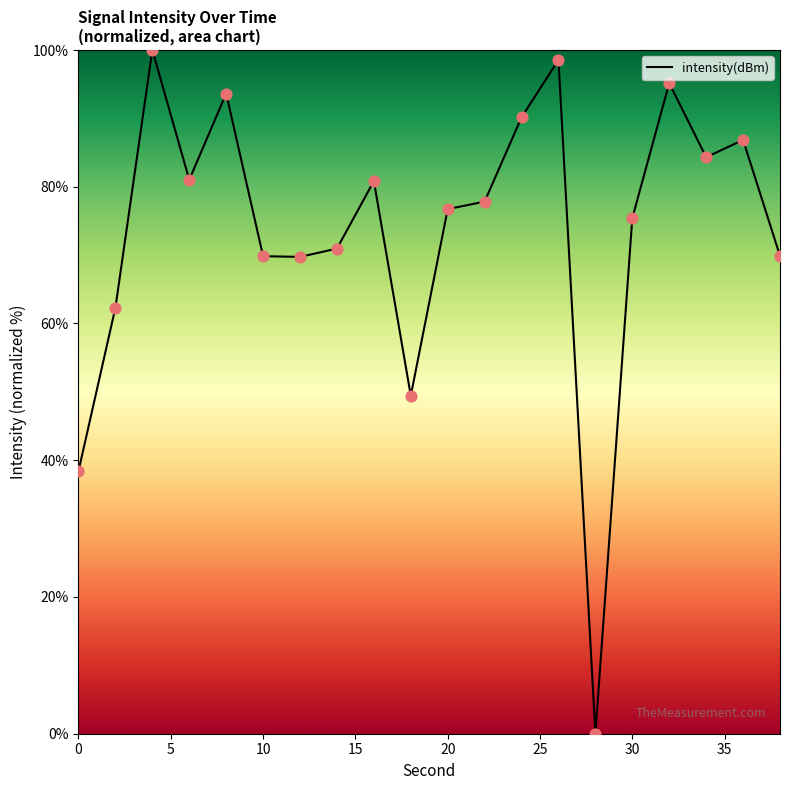

What is the greatest value displayed?

100.0